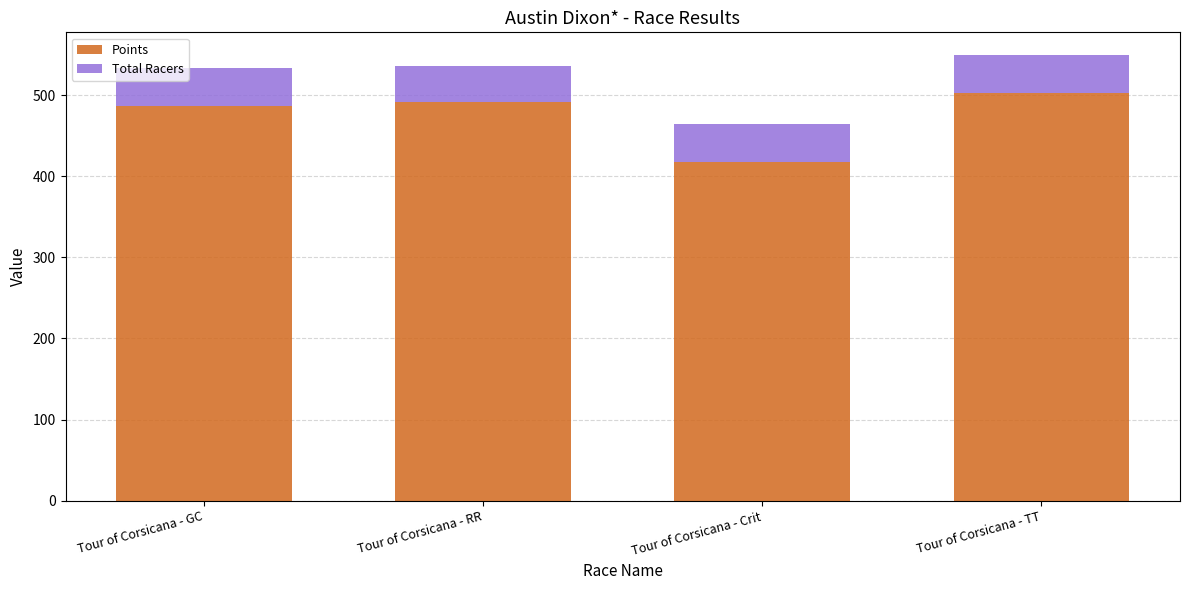

What is the minimum value for Points?

417.9